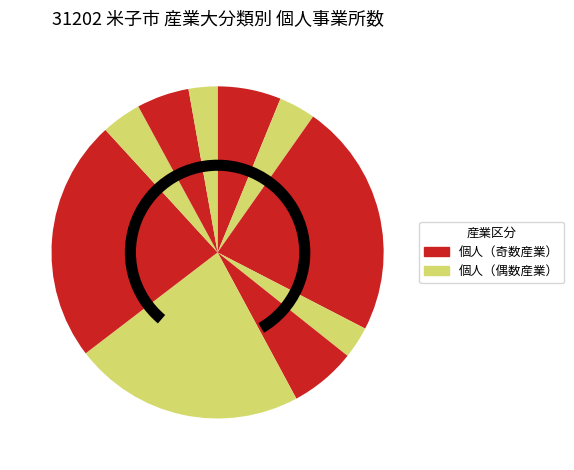

How many segments does this pie chart have?

10